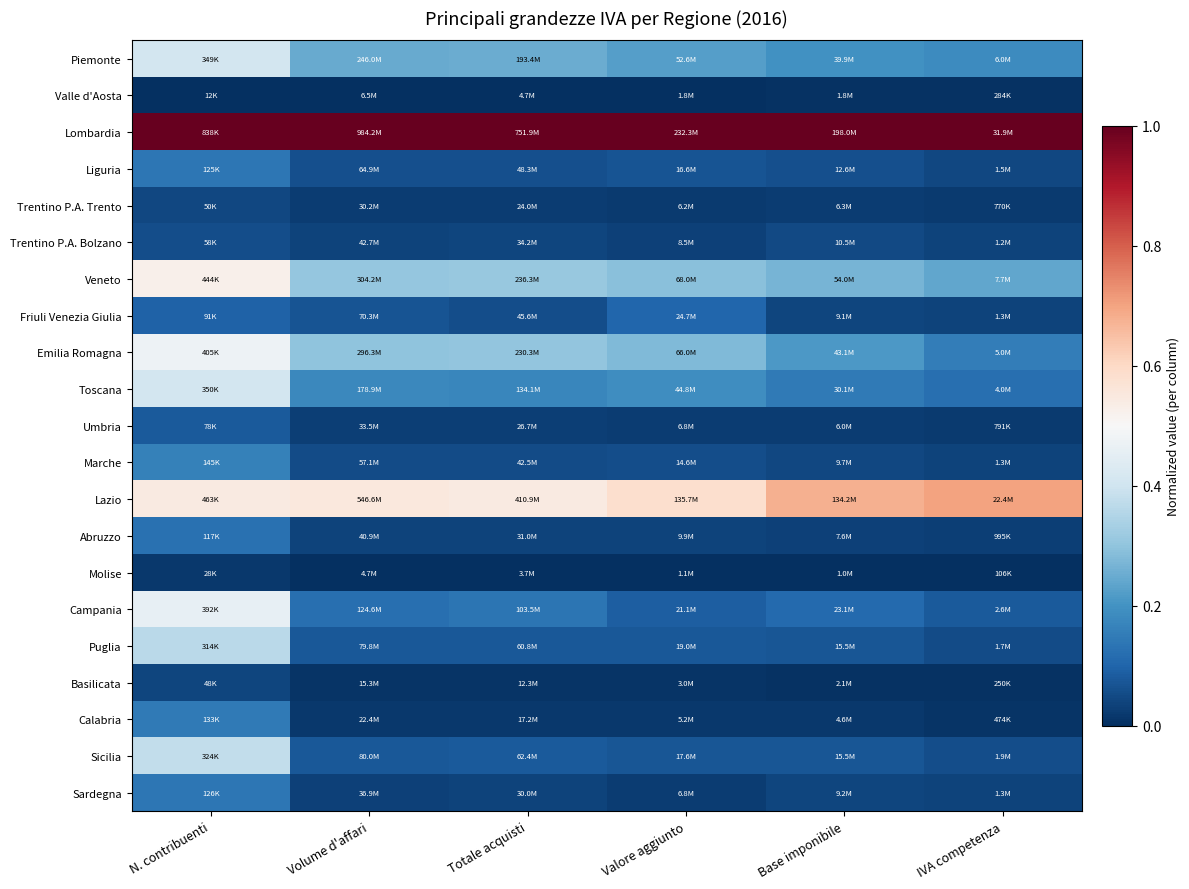

Rank the series by their maximum value, from highest to lowest.

Lombardia, Lazio, Veneto, Emilia Romagna, Campania, Toscana, Piemonte, Sicilia, Puglia, Marche, Calabria, Sardegna, Liguria, Abruzzo, Friuli Venezia Giulia, Umbria, Trentino P.A. Bolzano, Trentino P.A. Trento, Basilicata, Molise, Valle d'Aosta